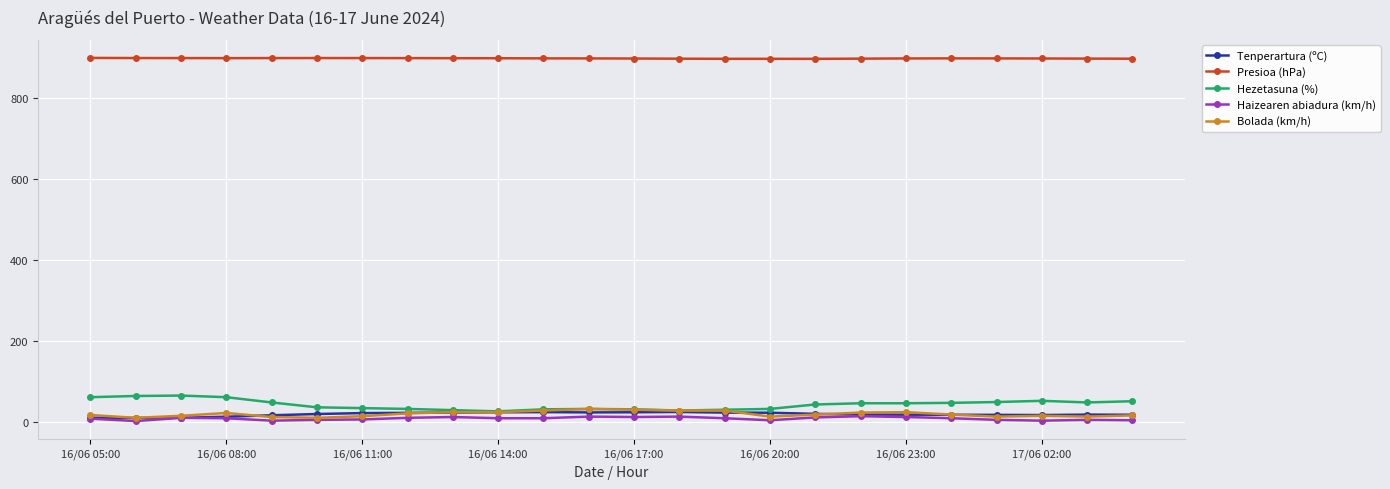

What is the highest value of the Tenperartura (ºC) series?

24.5